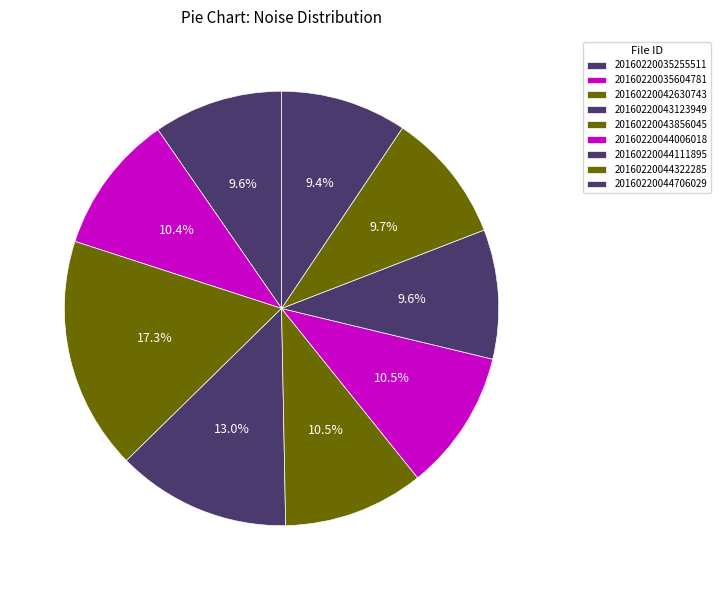

To the nearest percent, what percentage of the pie is 20160220043123949?

13%